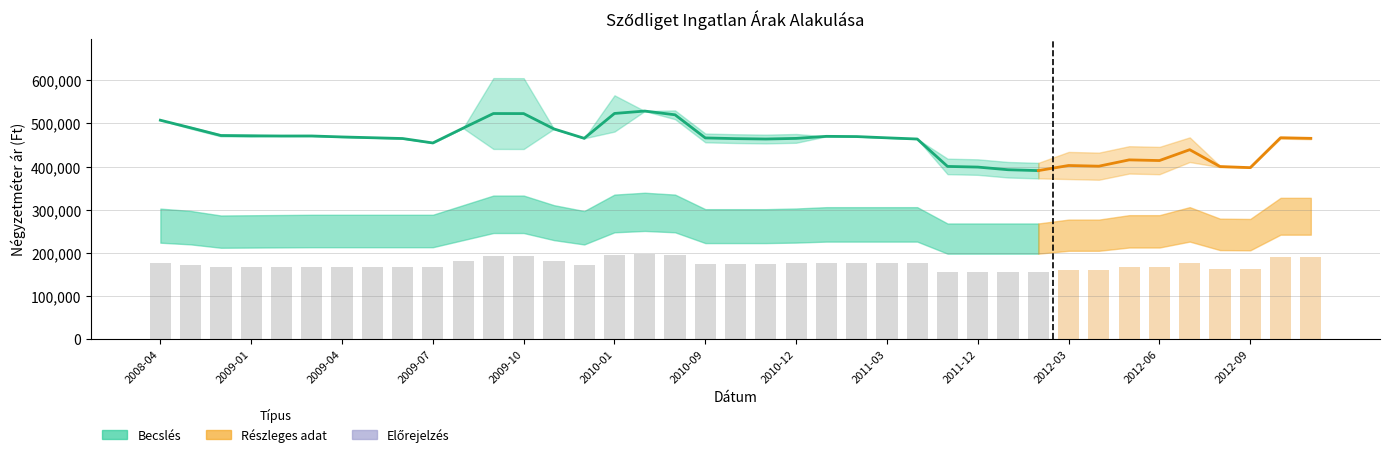

The Szórás alsó határ series shows 410381 at 2012-07. True or false?

True